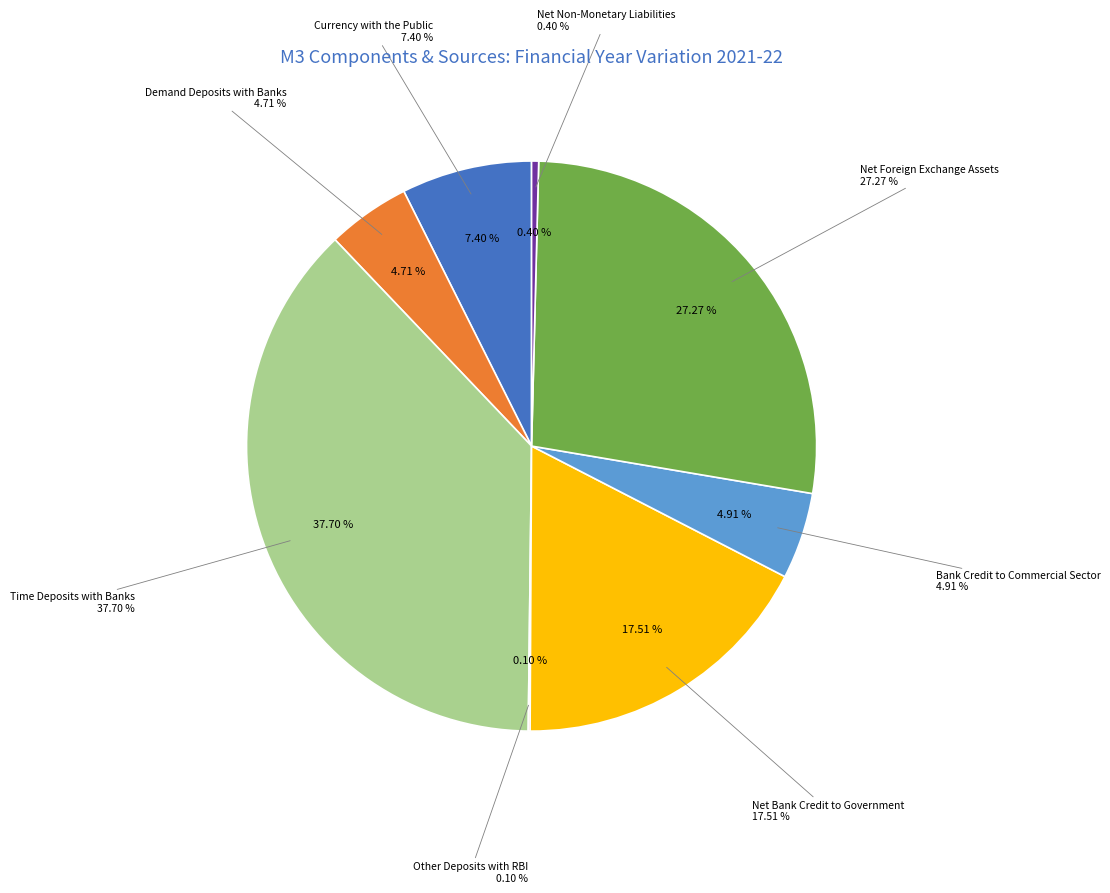

Count the number of slices in the pie.

8